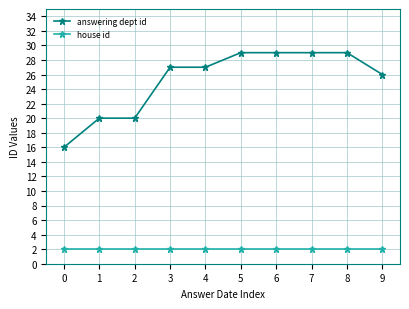

What is the spread (max minus min) of values at 5?

27